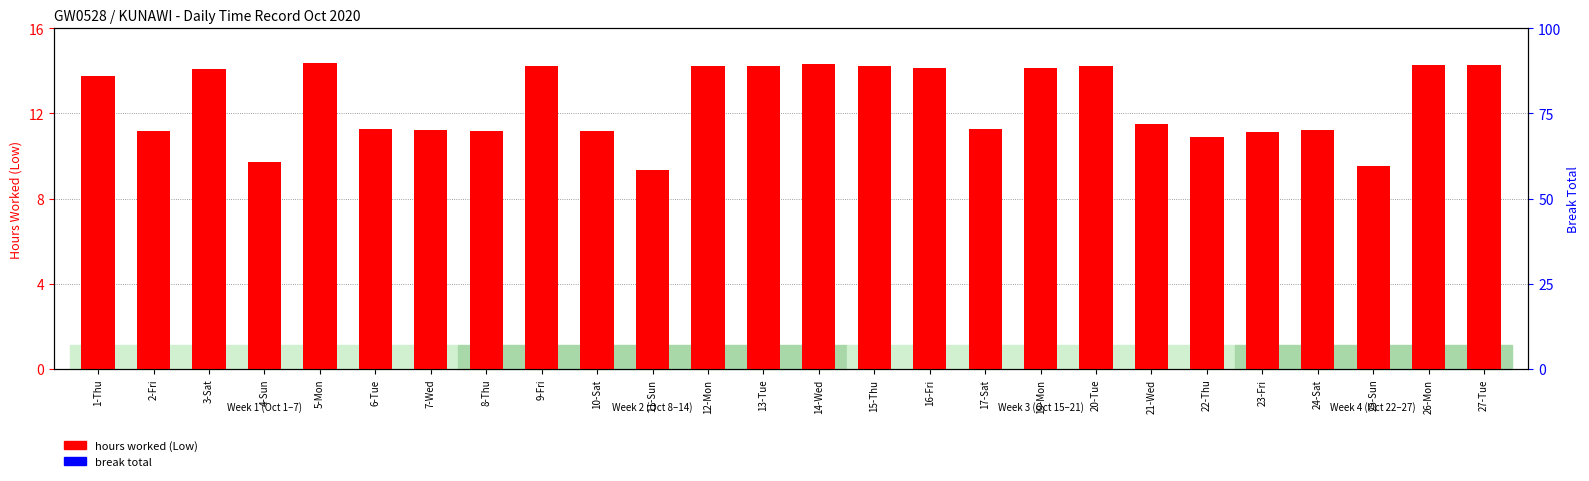

Rank the series by their maximum value, from lowest to highest.

break total, hours worked (Low)